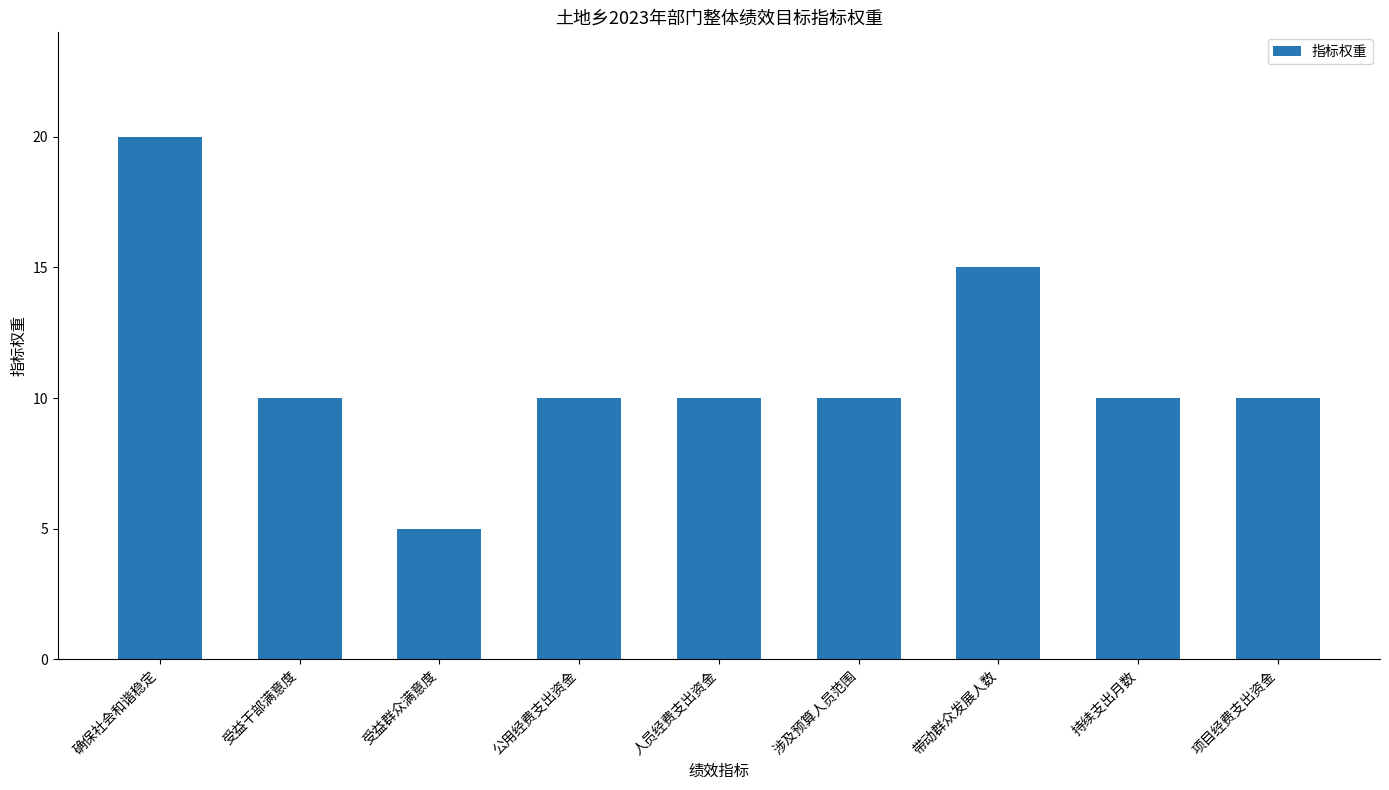

What is the label of the 1st bar from the right?

项目经费支出资金